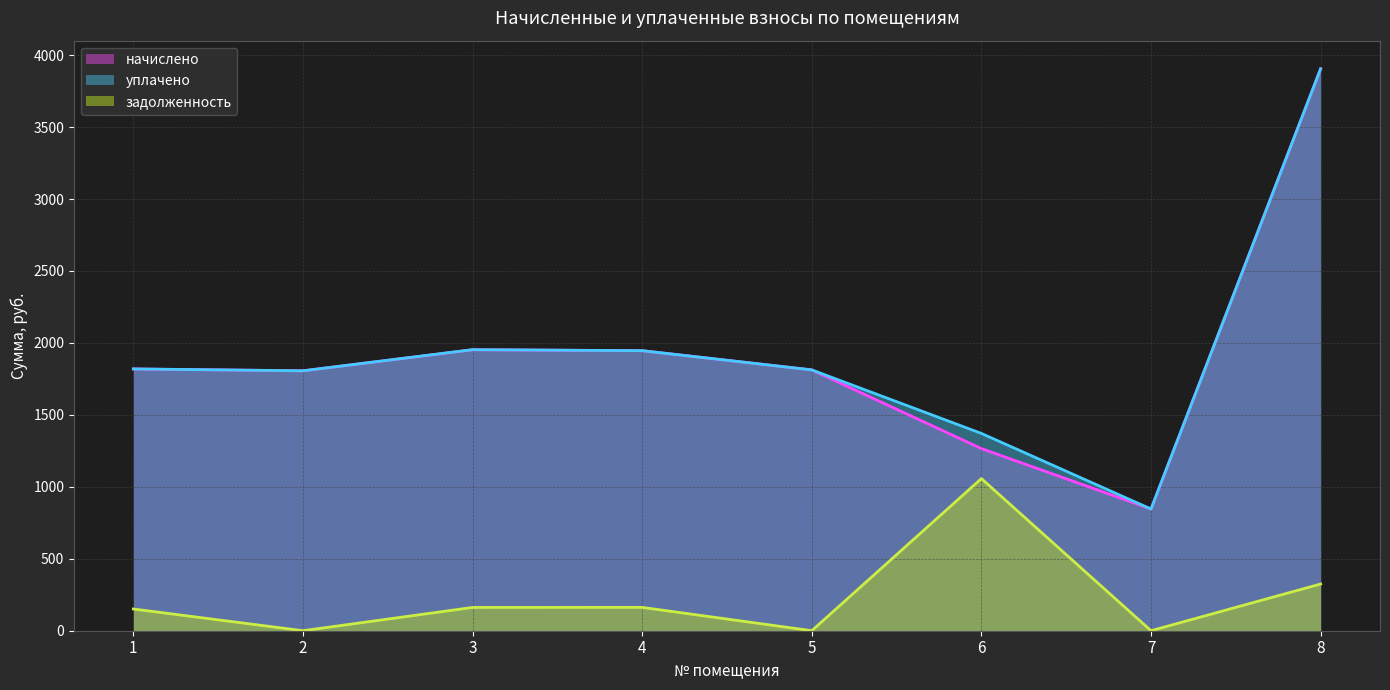

What are all the series names shown in the legend?

начислено, уплачено, задолженность